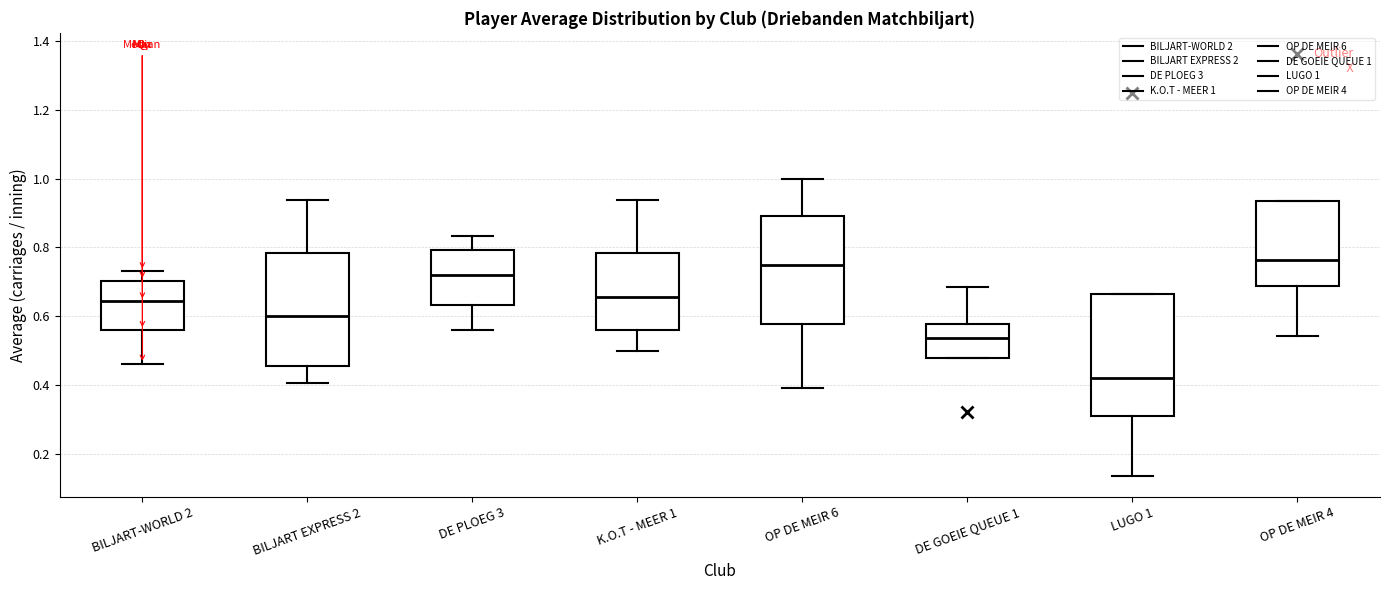

Reading left to right, read every box against the y-axis: the position of its median line, the range the box covers, and the ends of its whiskers. The values are not printed on the chart, so give them approximately, as read against the axis.

BILJART-WORLD 2: median 0.64, box 0.56 to 0.70, whiskers 0.46 to 0.74
BILJART EXPRESS 2: median 0.60, box 0.46 to 0.78, whiskers 0.40 to 0.94
DE PLOEG 3: median 0.72, box 0.64 to 0.80, whiskers 0.56 to 0.84
K.O.T - MEER 1: median 0.66, box 0.56 to 0.78, whiskers 0.50 to 0.94
OP DE MEIR 6: median 0.74, box 0.58 to 0.90, whiskers 0.40 to 1.00
DE GOEIE QUEUE 1: median 0.54, box 0.48 to 0.58, whiskers 0.48 to 0.68
LUGO 1: median 0.42, box 0.32 to 0.66, whiskers 0.14 to 0.66
OP DE MEIR 4: median 0.76, box 0.68 to 0.94, whiskers 0.54 to 0.94